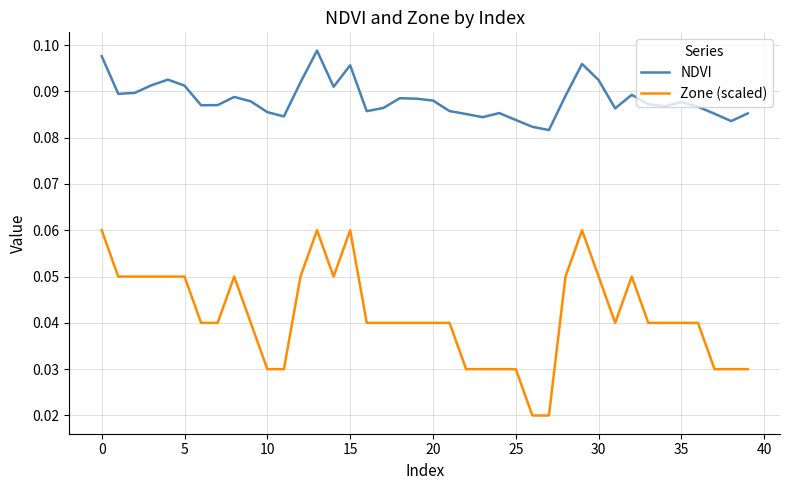

Which series has the largest total across all categories?

NDVI